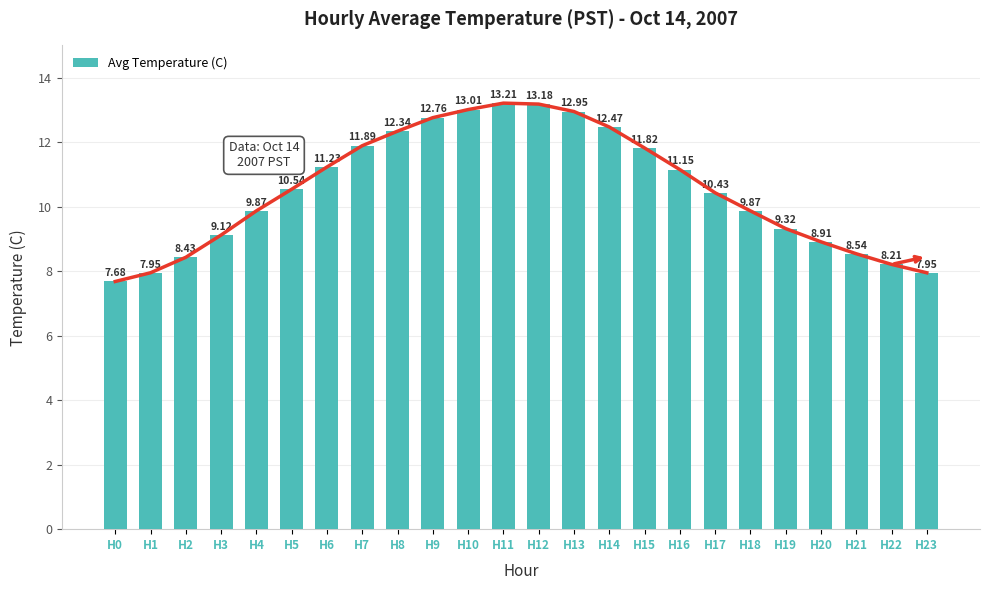

Is it true that the value at H7 is 11.9?

True